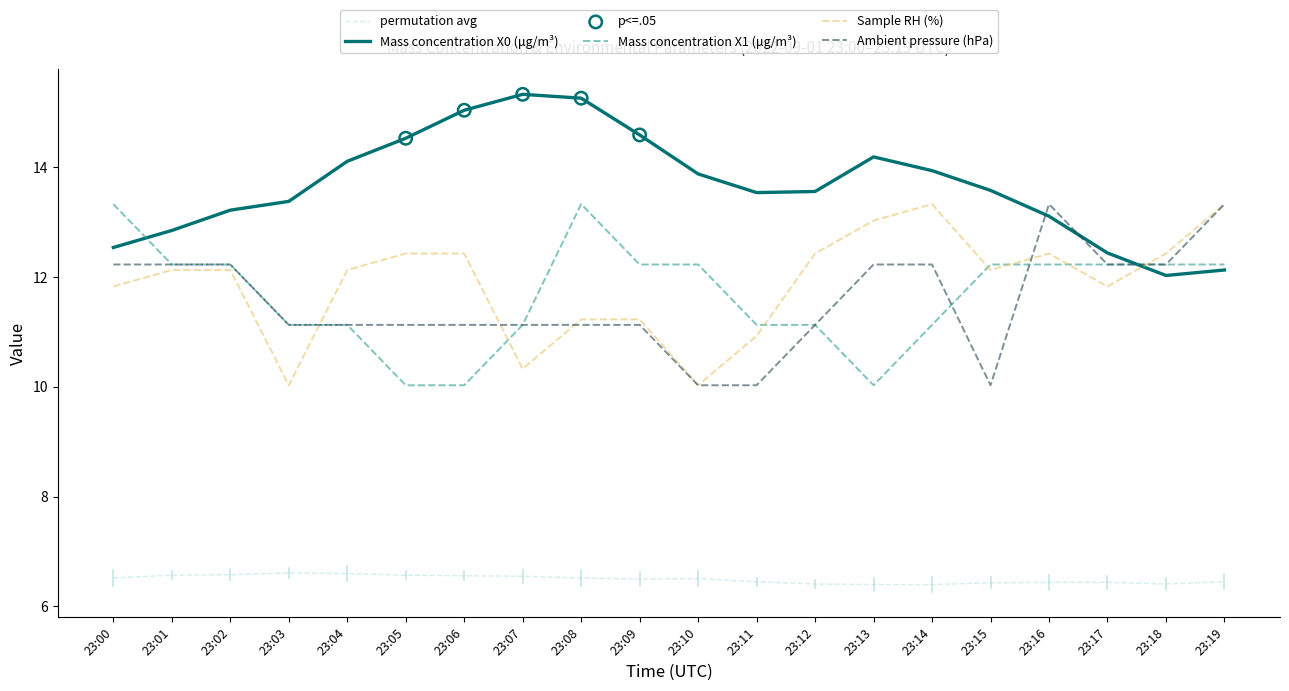

Is the value of Sample RH (%) at 23:03 greater than the value of Ambient pressure (hPa) at 23:01?

No